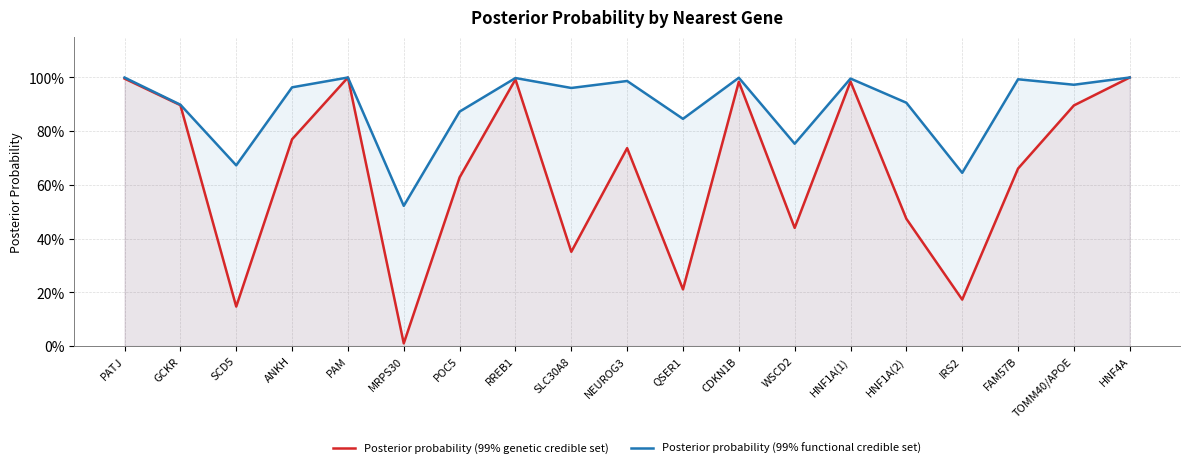

Which label corresponds to the largest value in the chart?

PAM